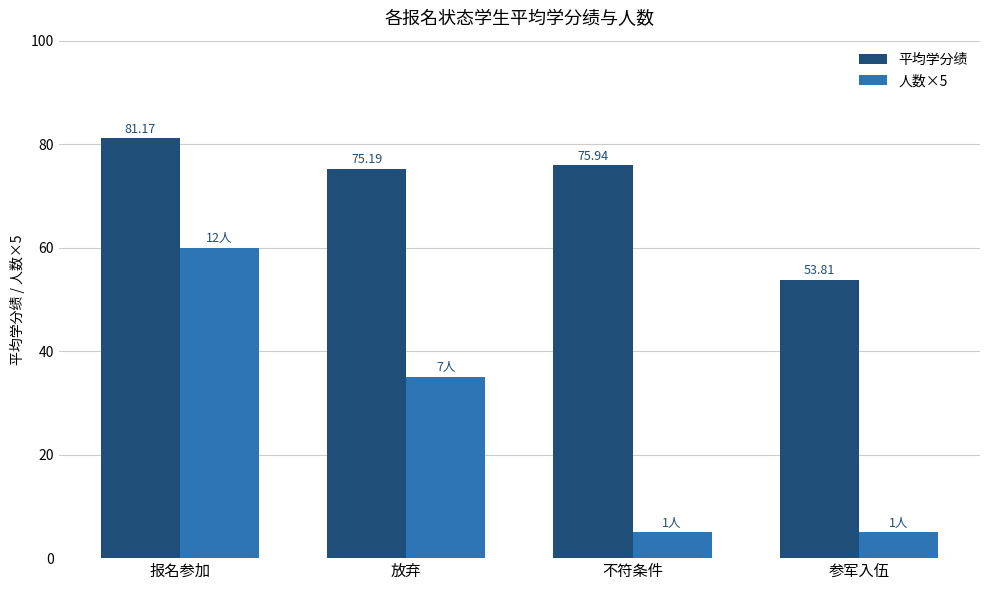

What are all the series names shown in the legend?

平均学分绩, 人数×5